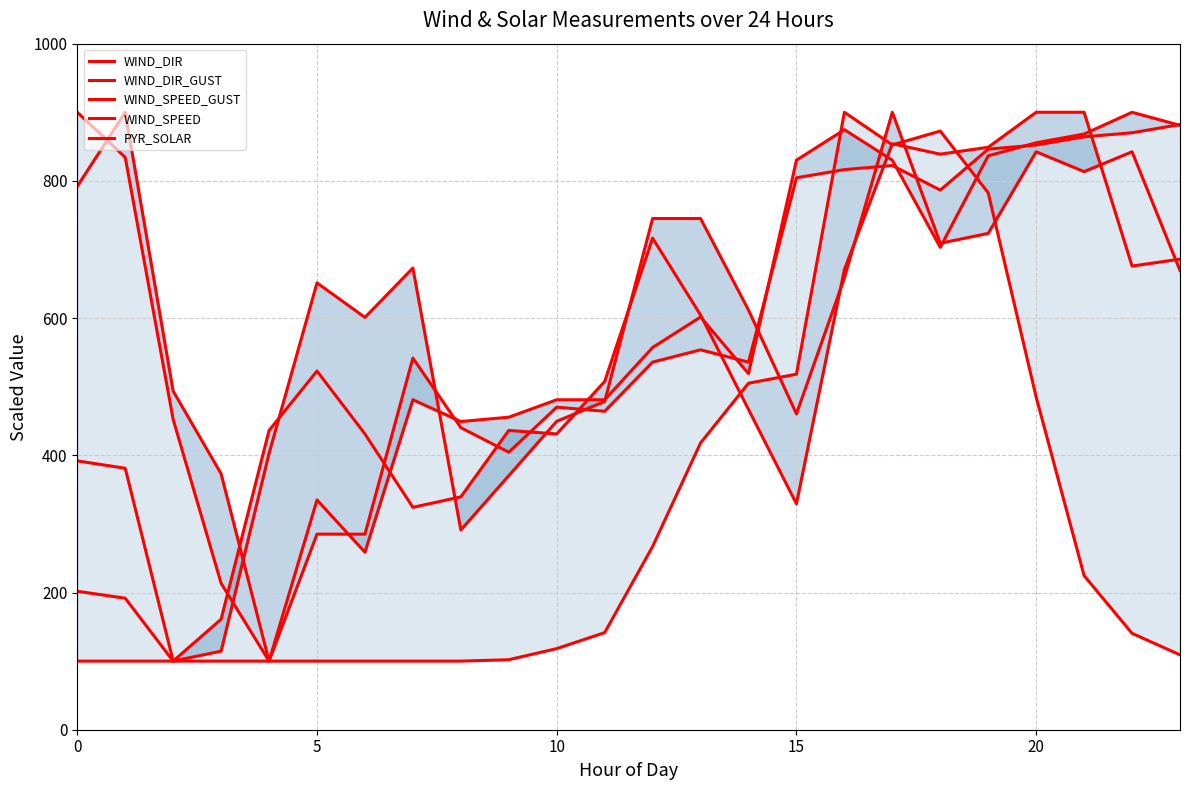

True or false: WIND_SPEED_GUST has a value of 745.1 at 12.

True